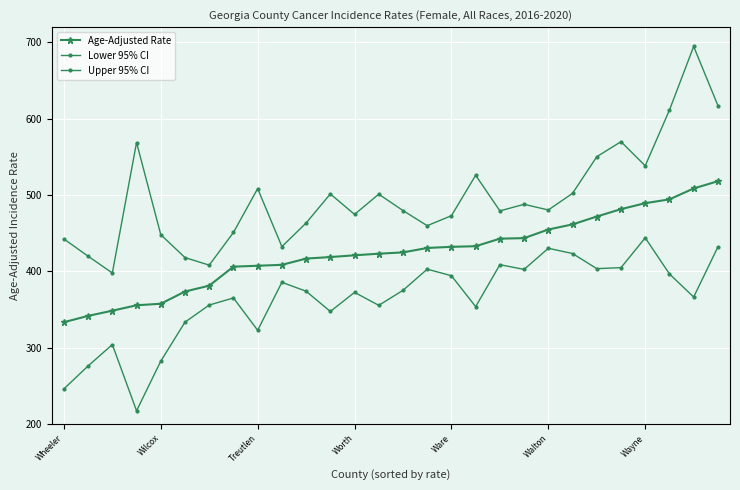

Count the number of data series in this chart.

3